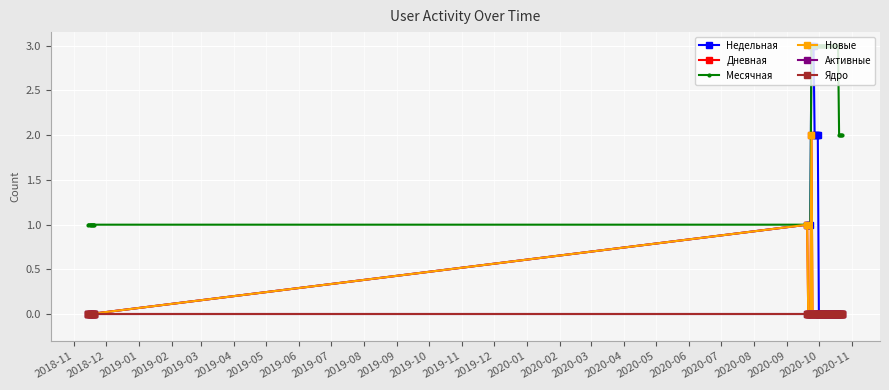

Which category has the highest value in the Ядро series?

2018-11